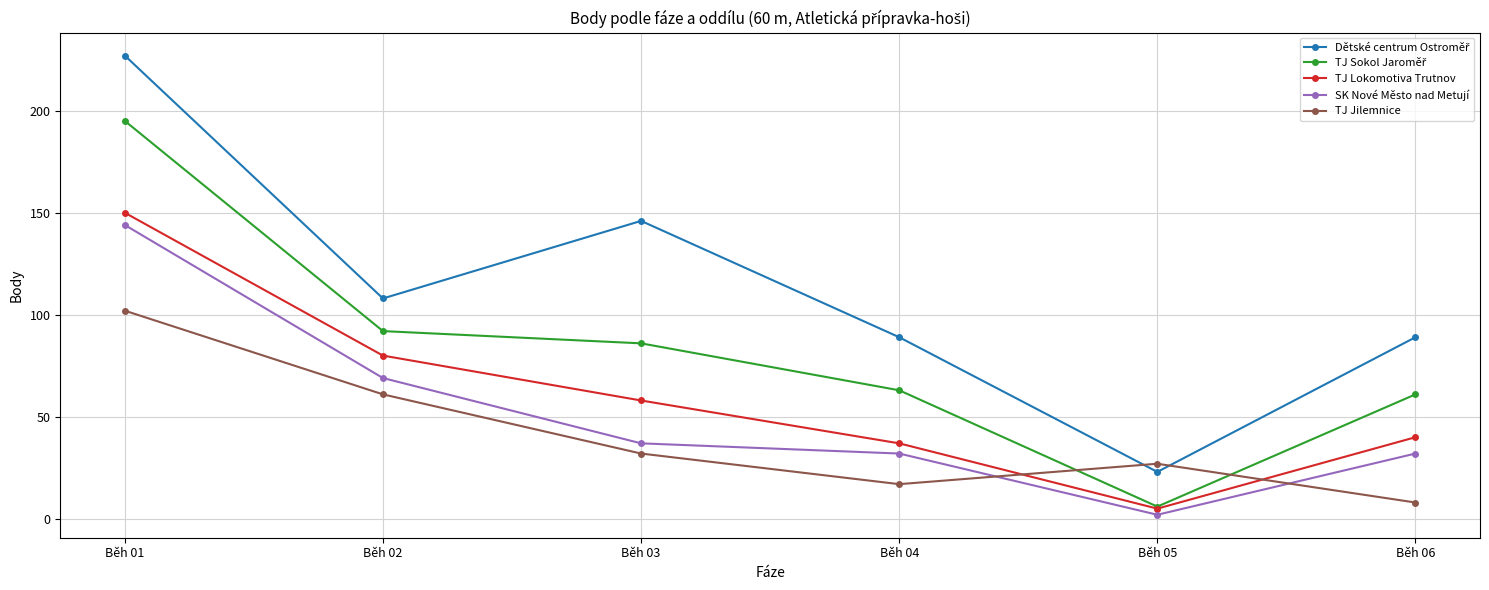

Between which two adjacent categories do SK Nové Město nad Metují and TJ Jilemnice first intersect?

Běh 04 and Běh 05